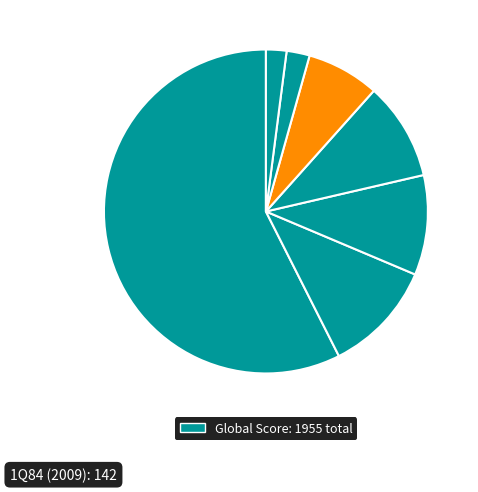

Count the number of slices in the pie.

7